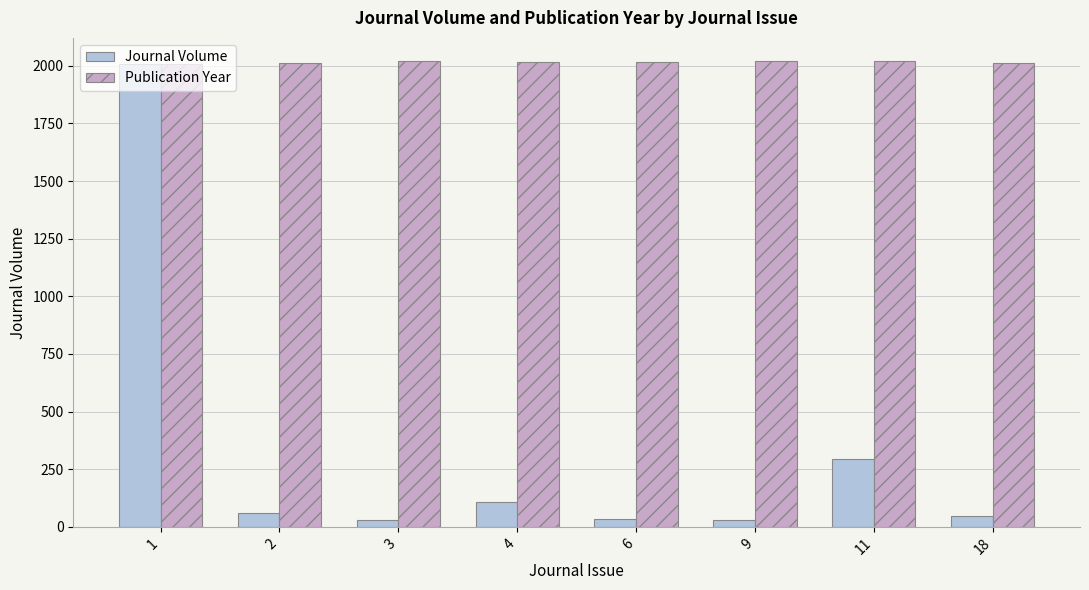

What is the value of the Publication Year bar at the 2nd from the left?

2011